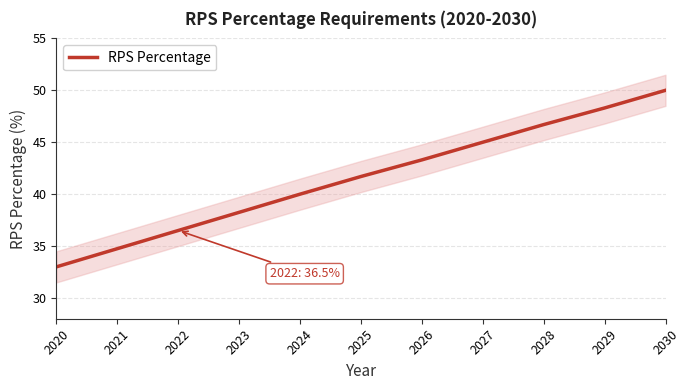

The value at 2022 is 63.5. True or false?

False